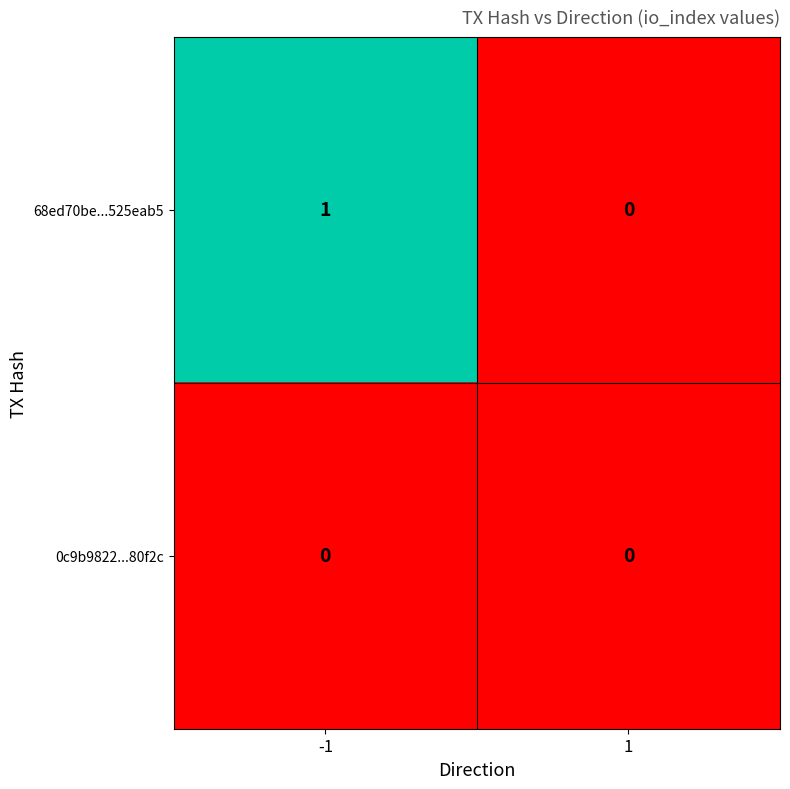

Rank the series by their average value, from lowest to highest.

0c9b9822...80f2c, 68ed70be...525eab5